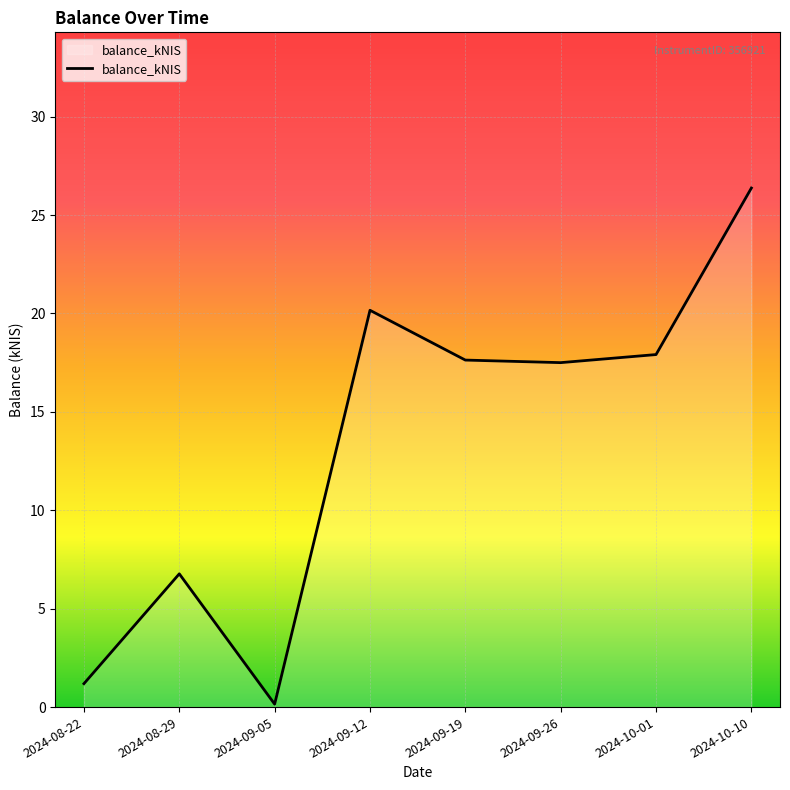

What is the sum of the values at 2024-09-19 and 2024-09-12?

37.8